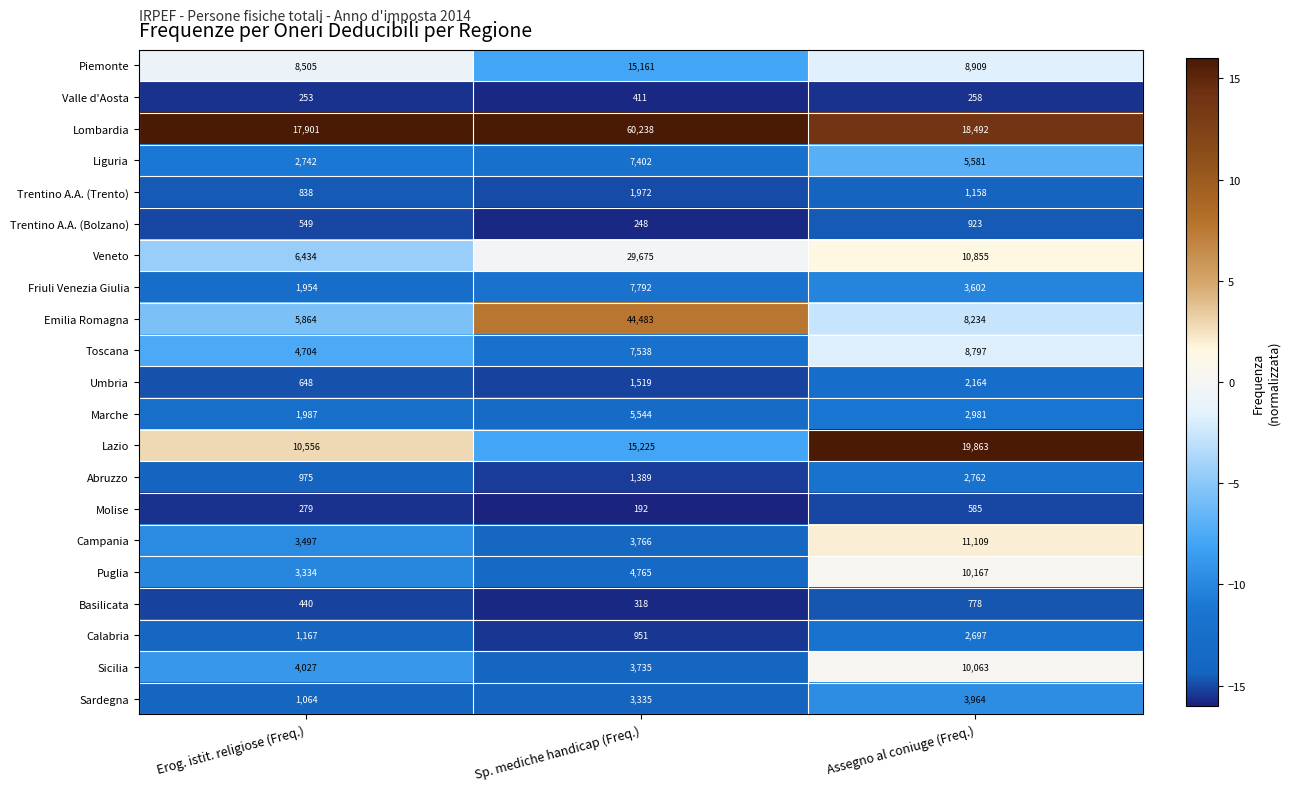

What is the spread (max minus min) of values at Erog. istit. religiose (Freq.)?

17648